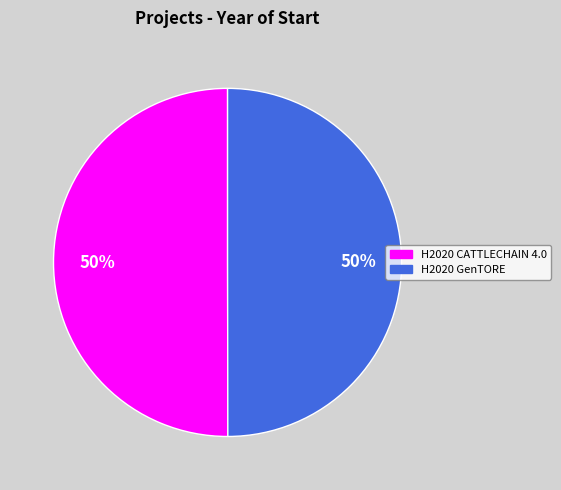

Approximately how many times larger is the value at H2020 CATTLECHAIN 4.0 compared to H2020 GenTORE?

1.0